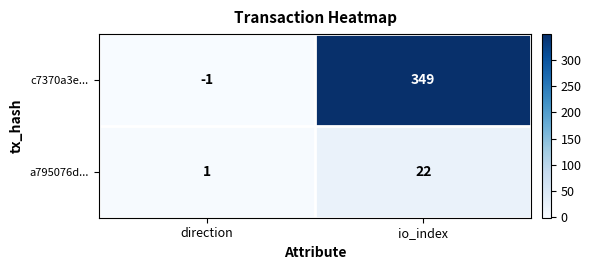

True or false: c7370a3e... has a value of 79 at io_index.

False